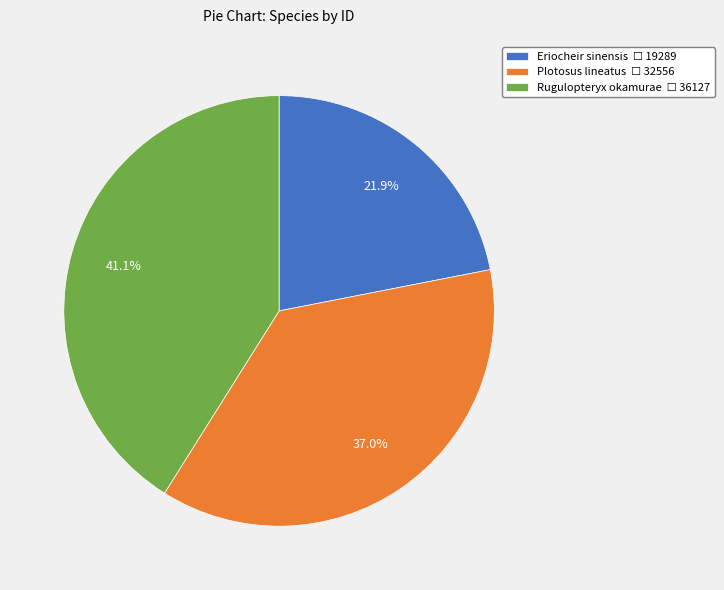

Which category has the smallest portion of the pie?

Eriocheir sinensis